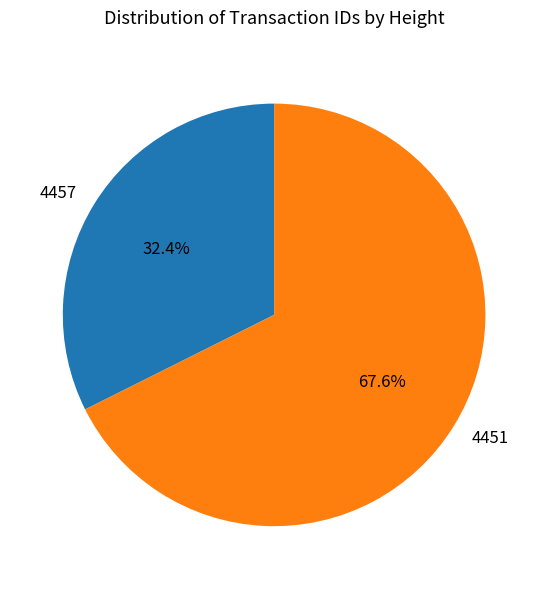

Rank the categories by value from lowest to highest.

4457, 4451